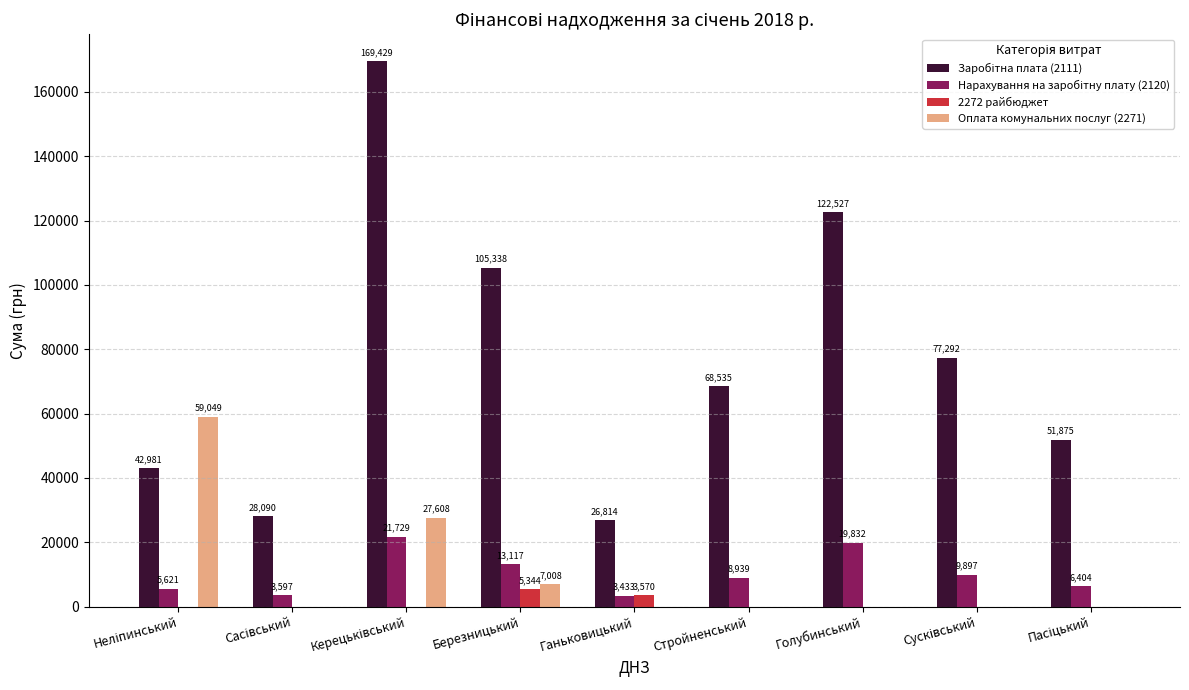

At which category is the sum across all series the highest?

Керецьківський